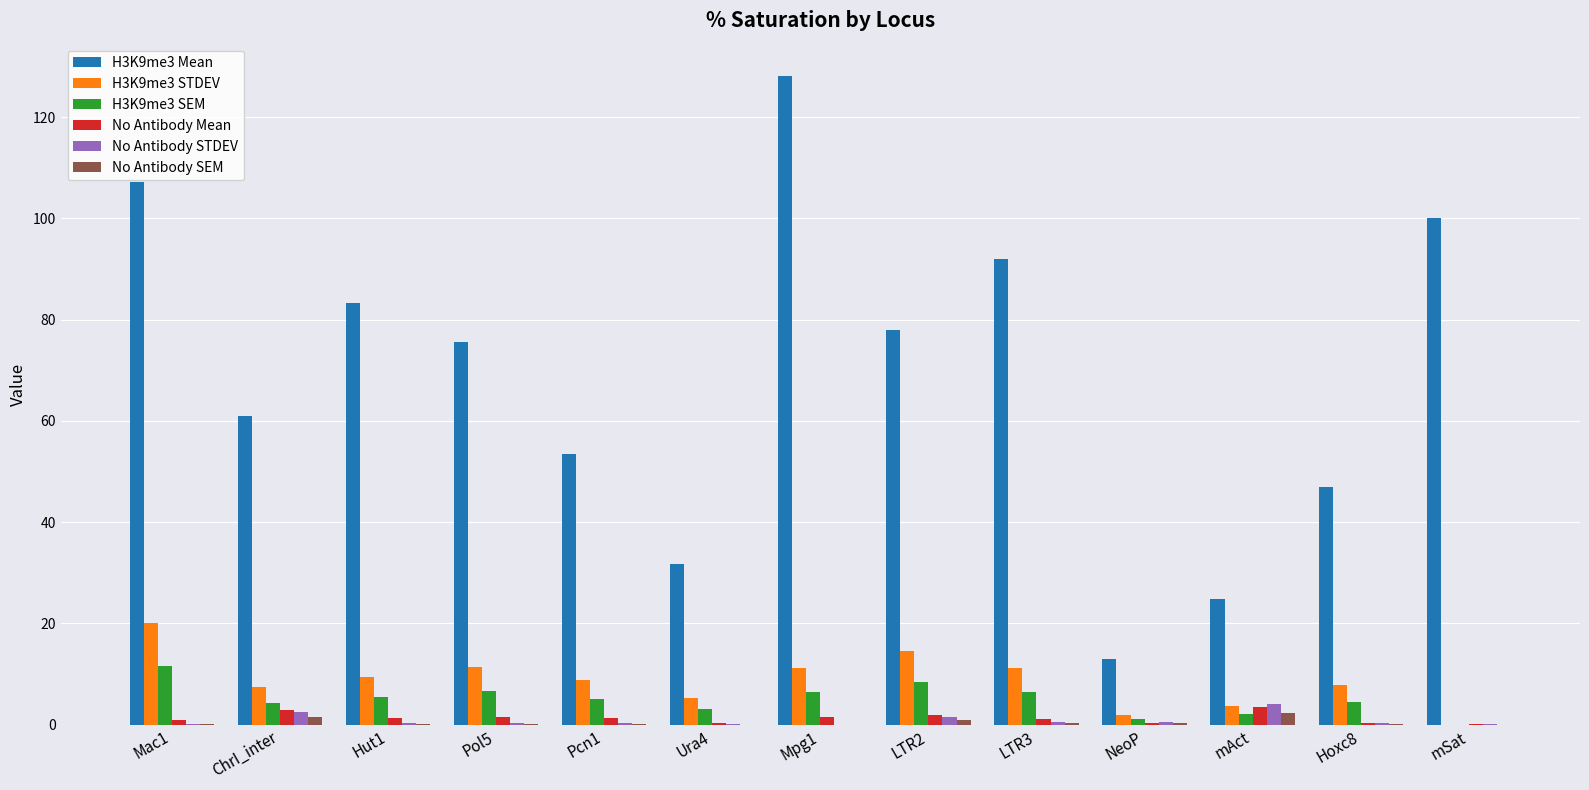

What is the sum of all H3K9me3 SEM values?

65.3